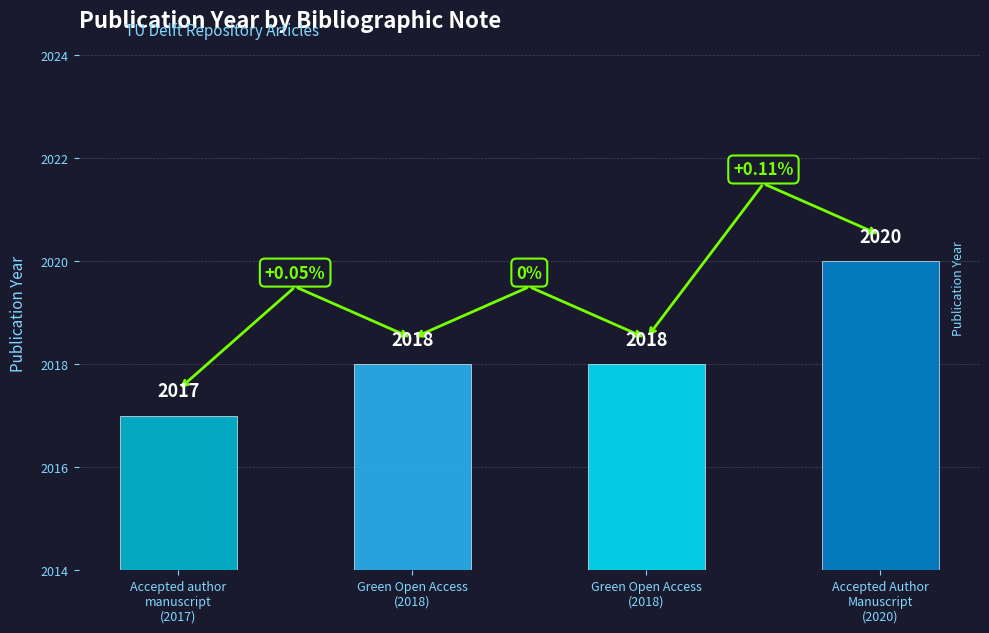

What is the average value?

2018